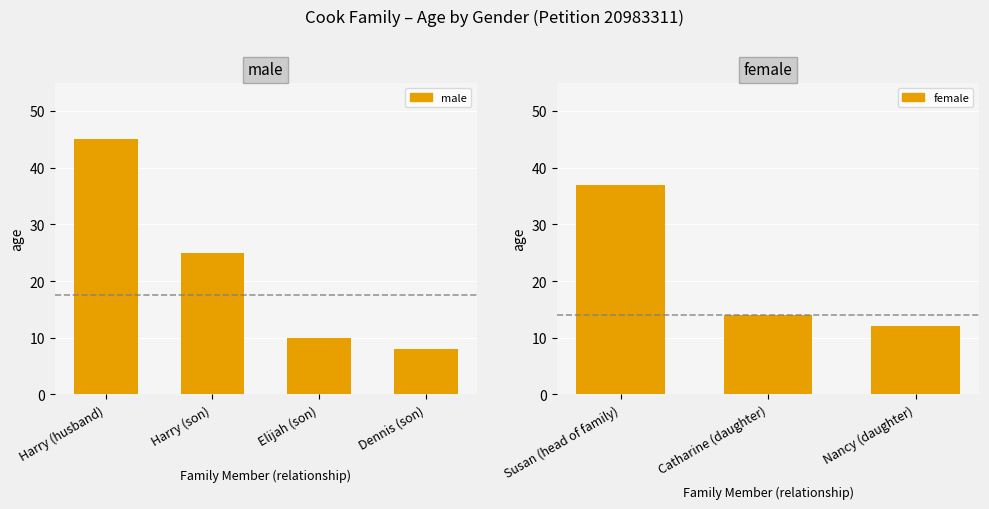

How many bars are there in total?

7